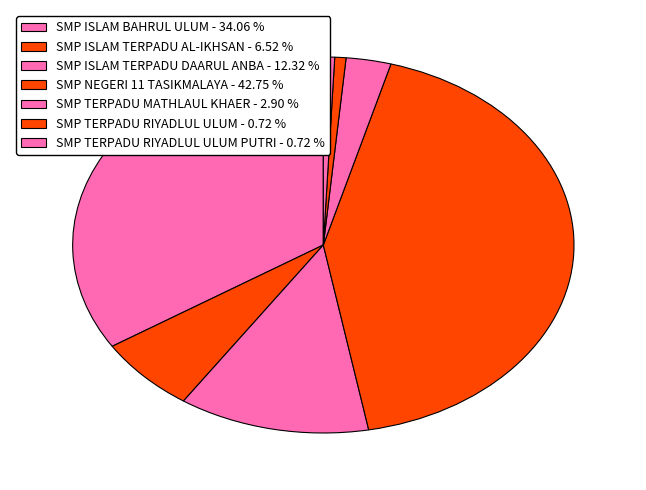

How many segments does this pie chart have?

7